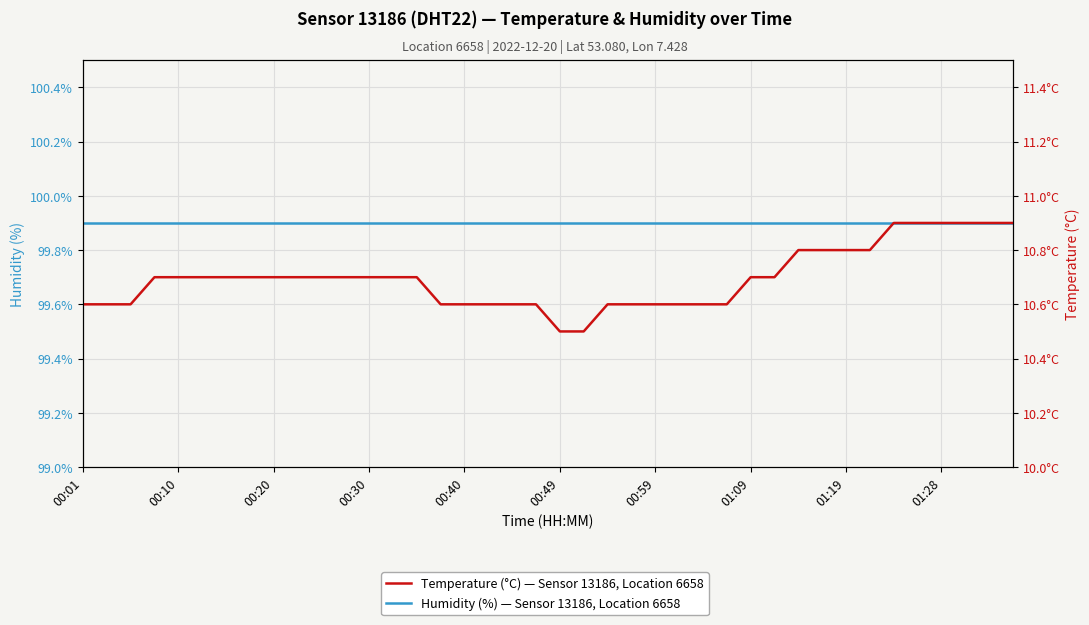

At how many categories does at least one series exceed 63?

40